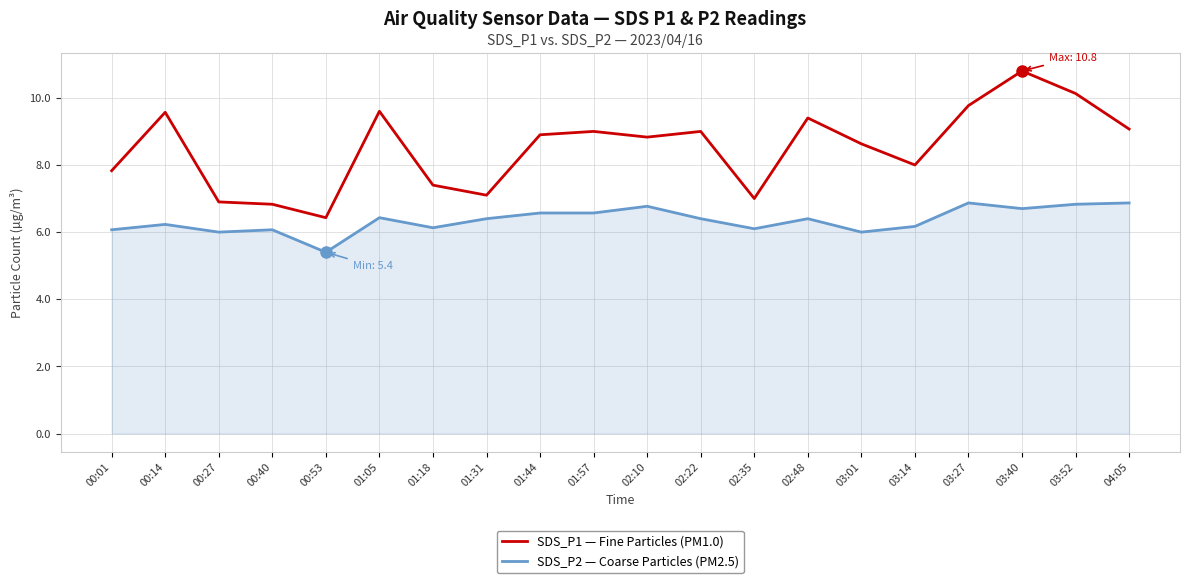

List the series in order of their overall mean, lowest first.

SDS_P2 — Coarse Particles (PM2.5), SDS_P1 — Fine Particles (PM1.0)